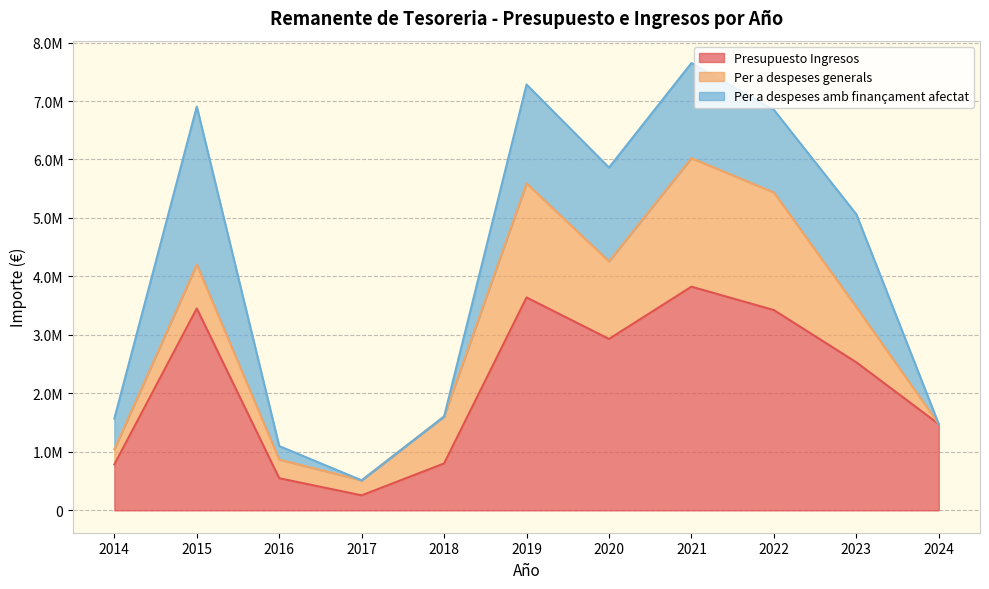

Reading right to left, extract all data points from this chart.

Presupuesto Ingresos: 2024=1474945.0	2023=2531600.5	2022=3424434.8	2021=3824774.2	2020=2931079.6	2019=3640827.0	2018=802319.0	2017=256517.0	2016=549525.1	2015=3452581.2	2014=784917.2
Per a despeses generals: 2024=0.0	2023=944517.0	2022=2011641.4	2021=2198711.9	2020=1326681.0	2019=1949507.2	2018=802319.0	2017=256517.0	2016=318925.1	2015=750773.1	2014=259569.5
Per a despeses amb finançament afectat: 2024=0.0	2023=1587083.5	2022=1412793.4	2021=1626062.3	2020=1604398.6	2019=1691319.8	2018=0.0	2017=0.0	2016=230600.0	2015=2701808.0	2014=525347.7